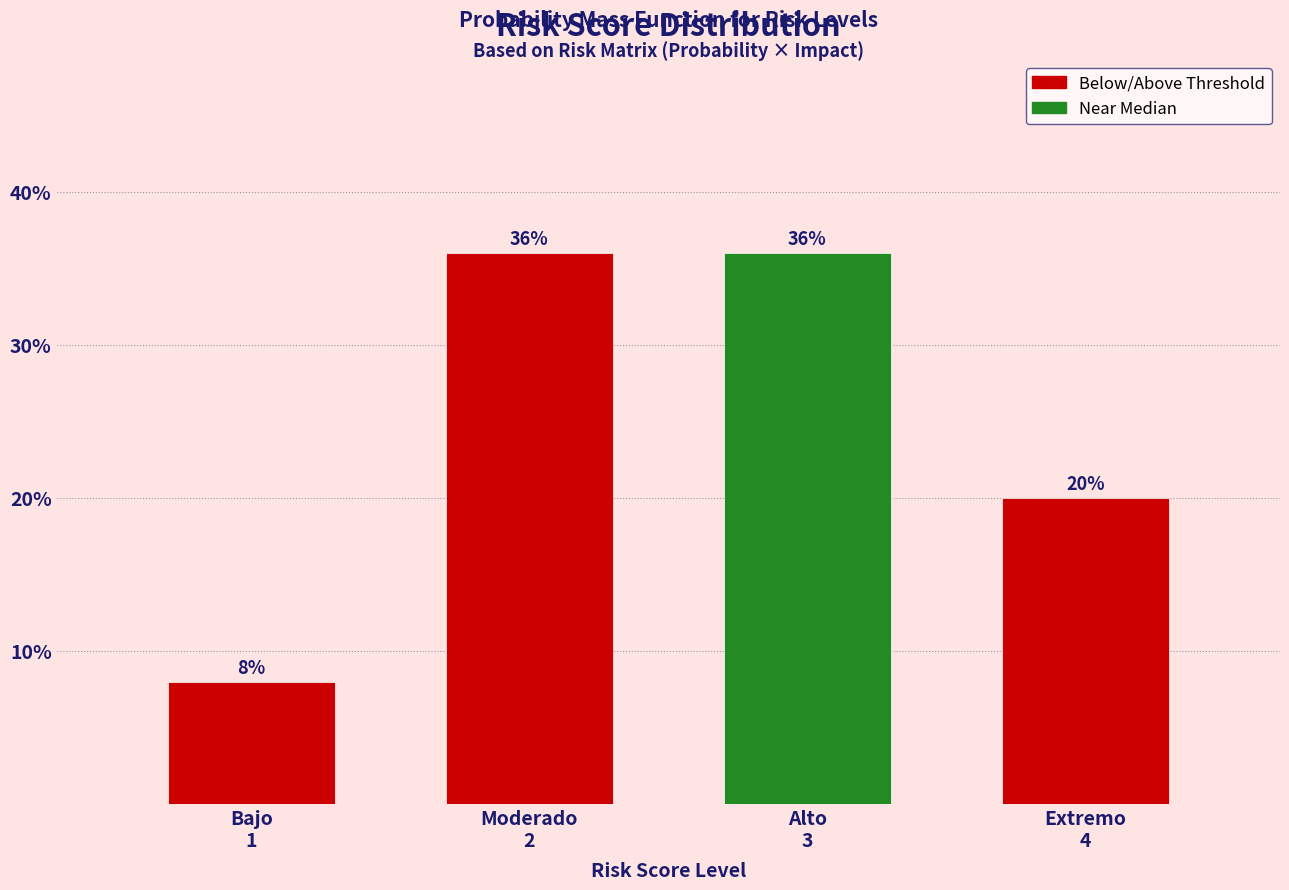

What is the maximum value shown in the chart?

36